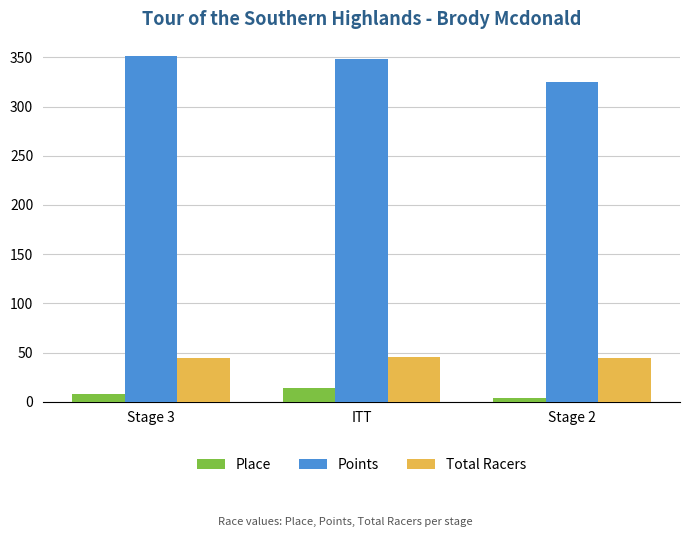

At ITT, list the series in order from largest to smallest.

Points, Total Racers, Place